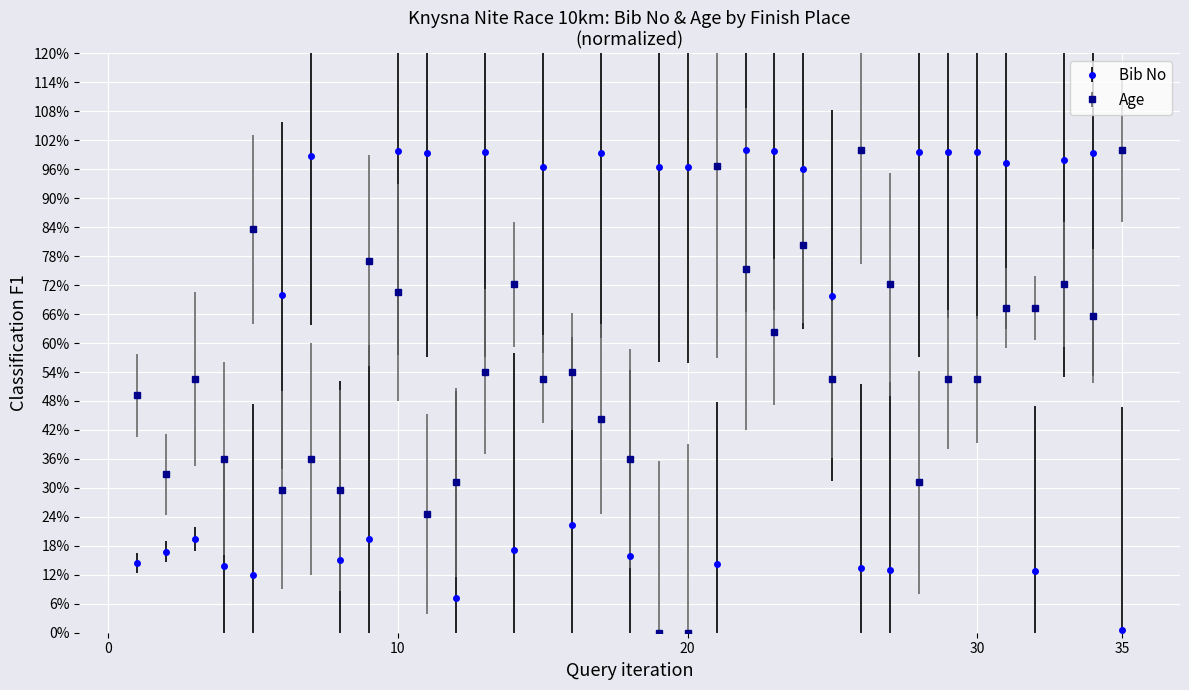

Does the chart have visible grid lines?

Yes